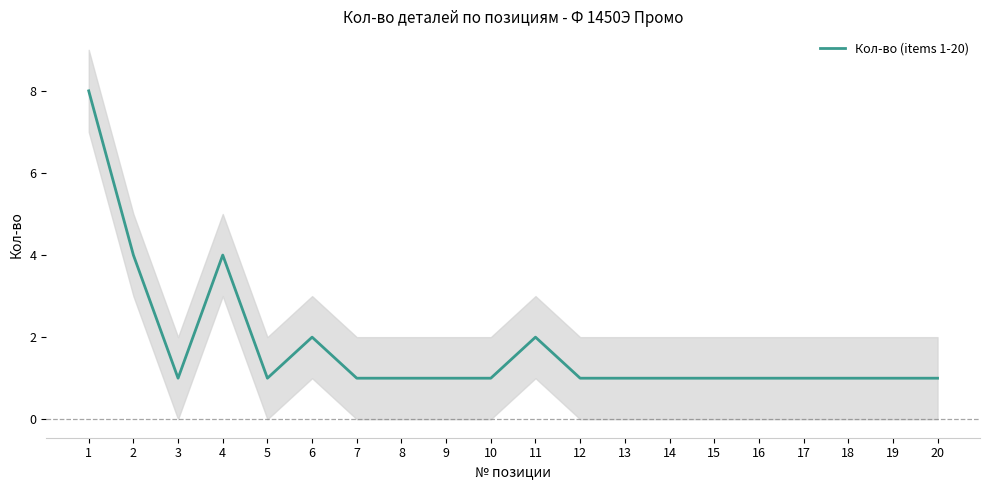

At which category does the chart reach its minimum across all series?

3